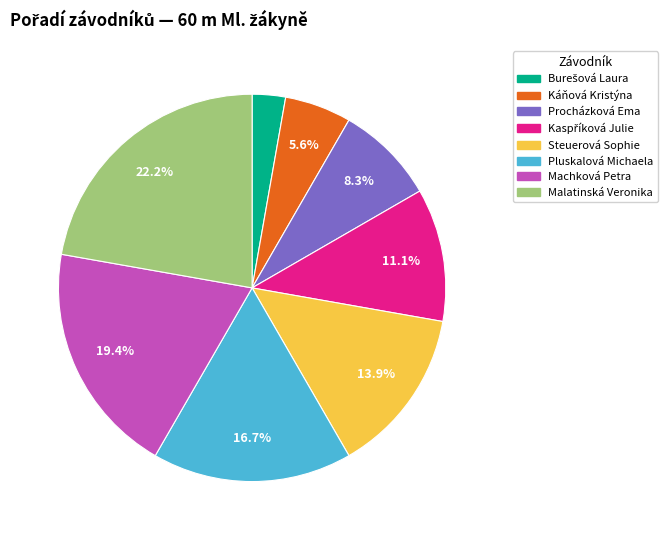

How many slices are in this pie chart?

8